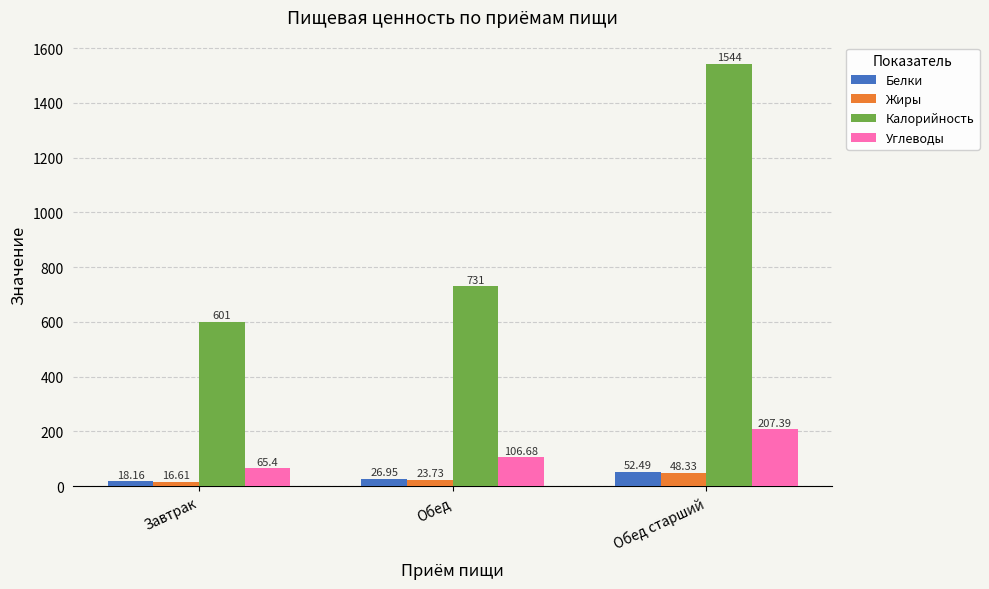

What is the spread (max minus min) of values at Обед?

707.3